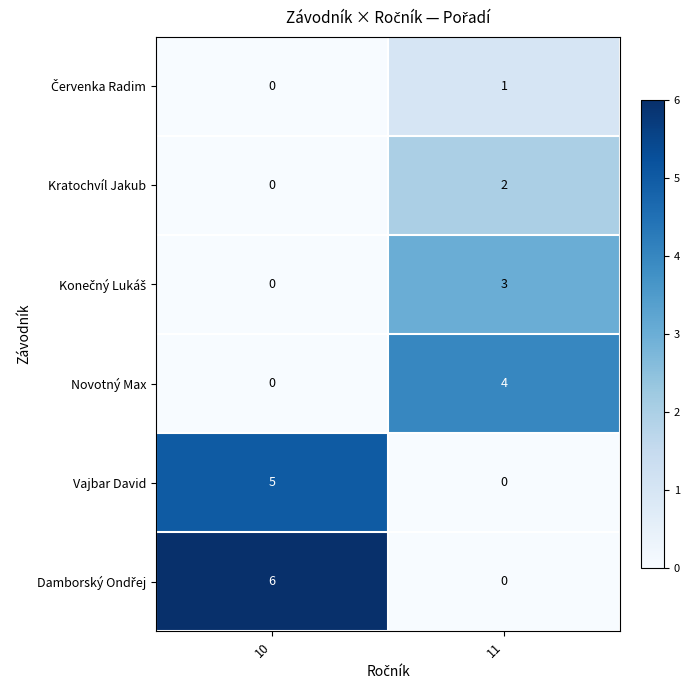

The value of Kratochvíl Jakub at 11 is 2. True or false?

True